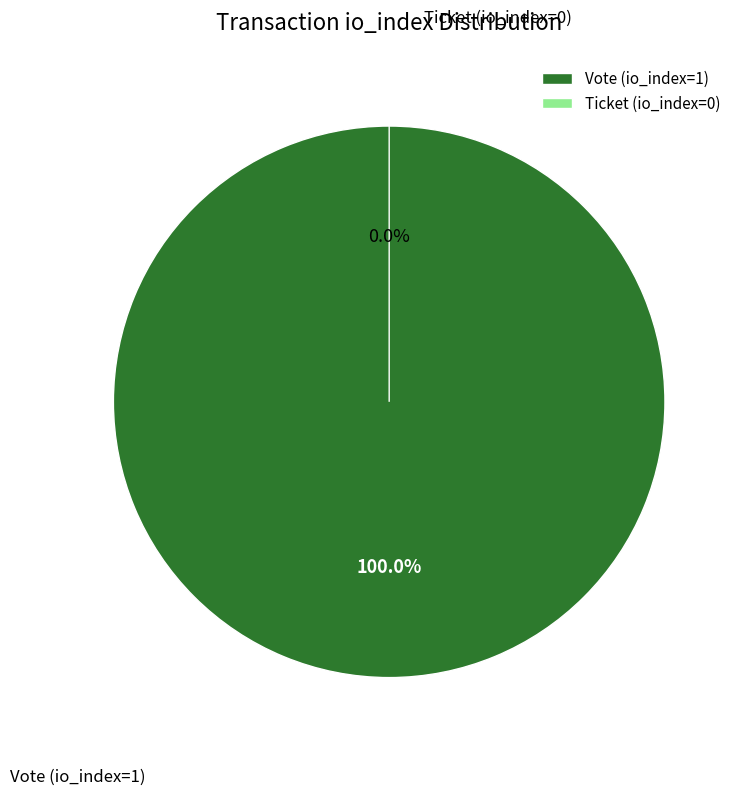

To the nearest percent, what portion does Vote (io_index=1) represent?

100%